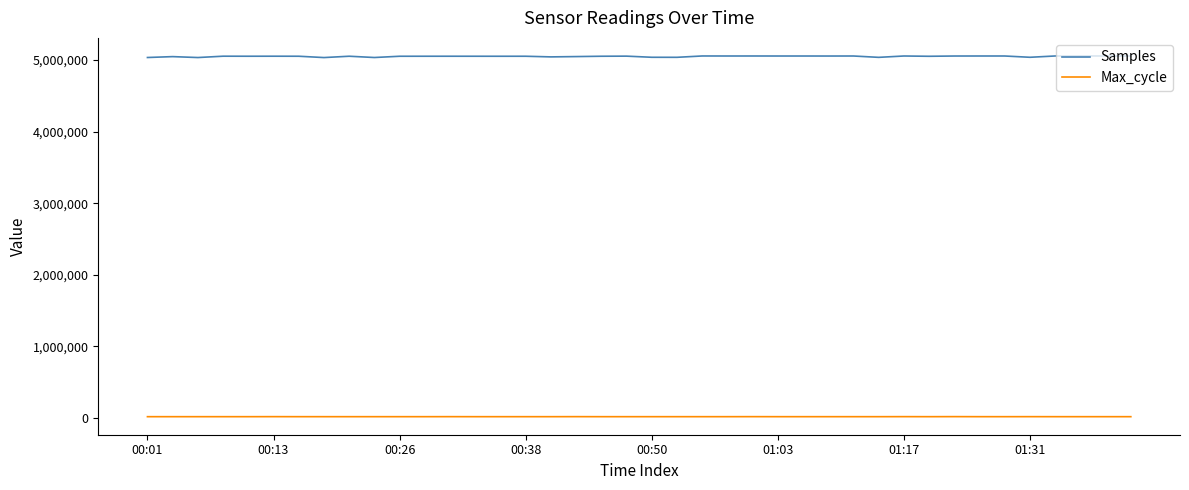

Rank the series by their average value, from highest to lowest.

Samples, Max_cycle